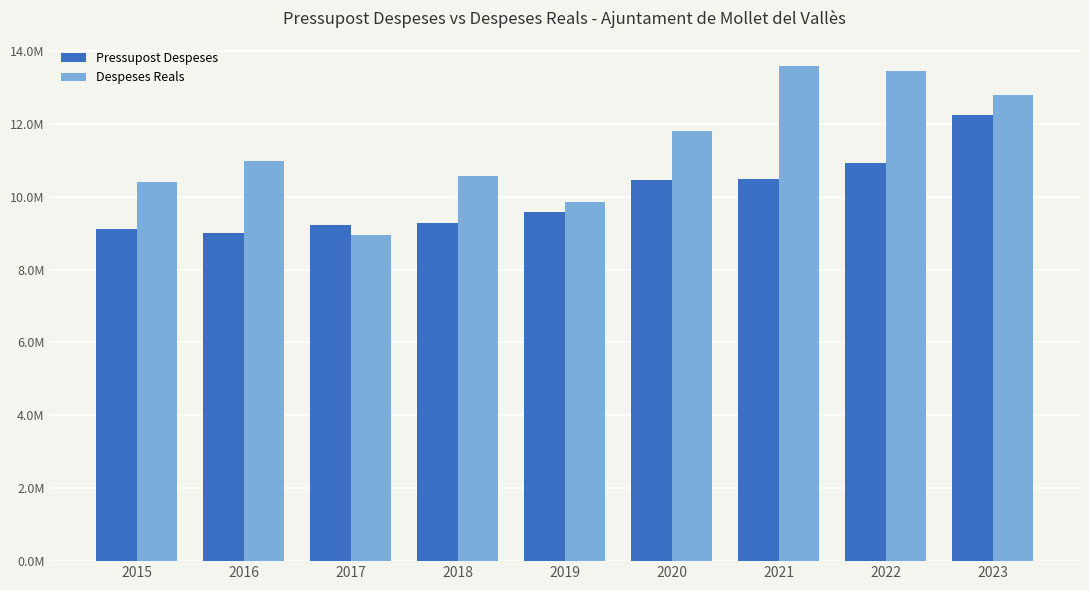

What are all the series names shown in the legend?

Pressupost Despeses, Despeses Reals